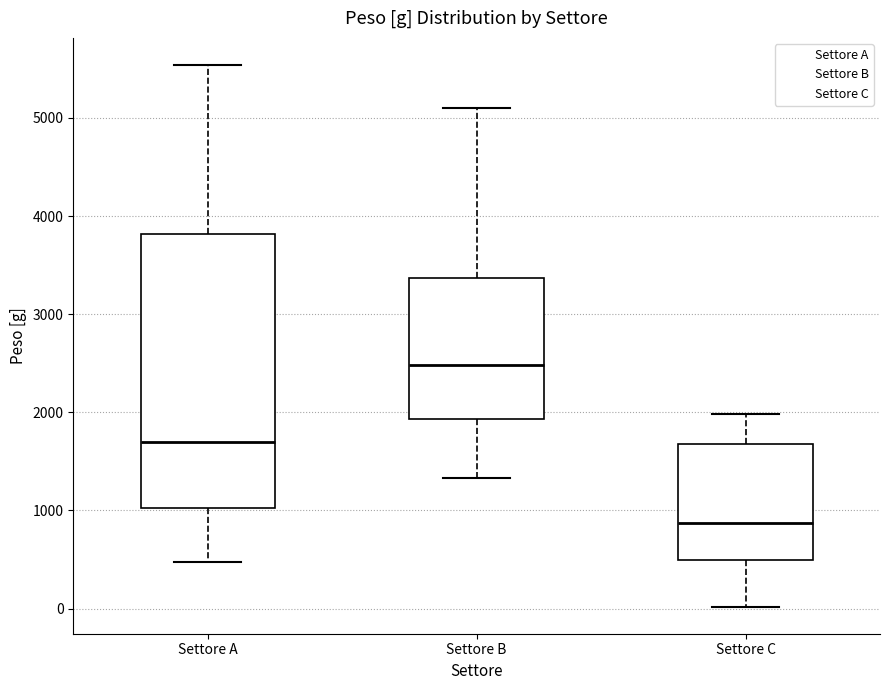

Comparing the boxes themselves (not the whiskers), which one is the tallest?

Settore A